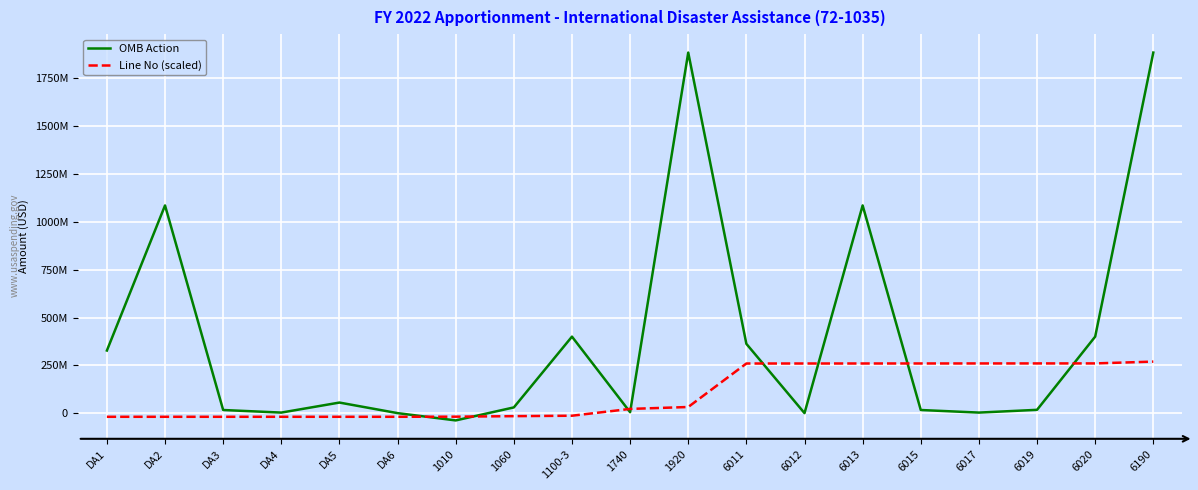

True or false: OMB Action has a value of 1604487730.7 at DA2.

False